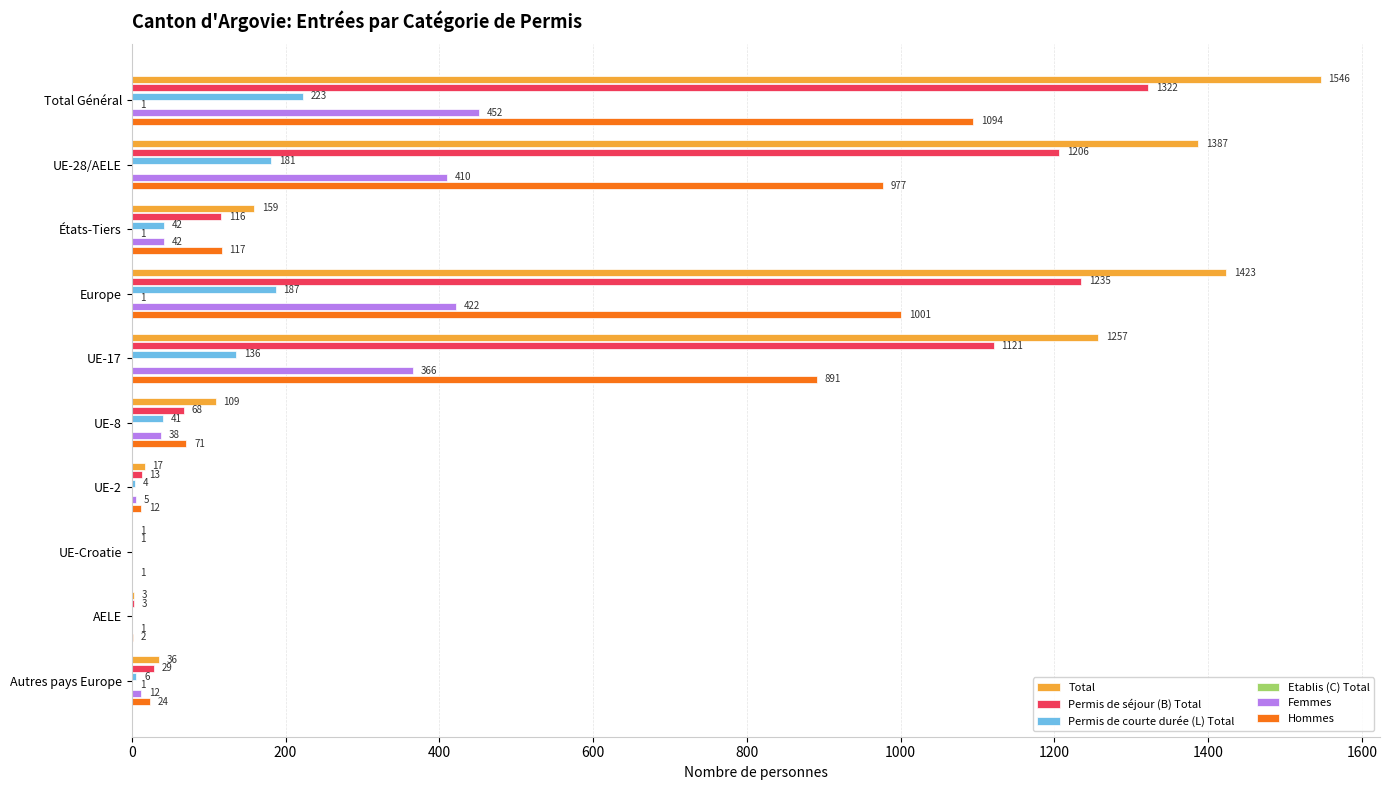

What is the highest value of the Femmes series?

452